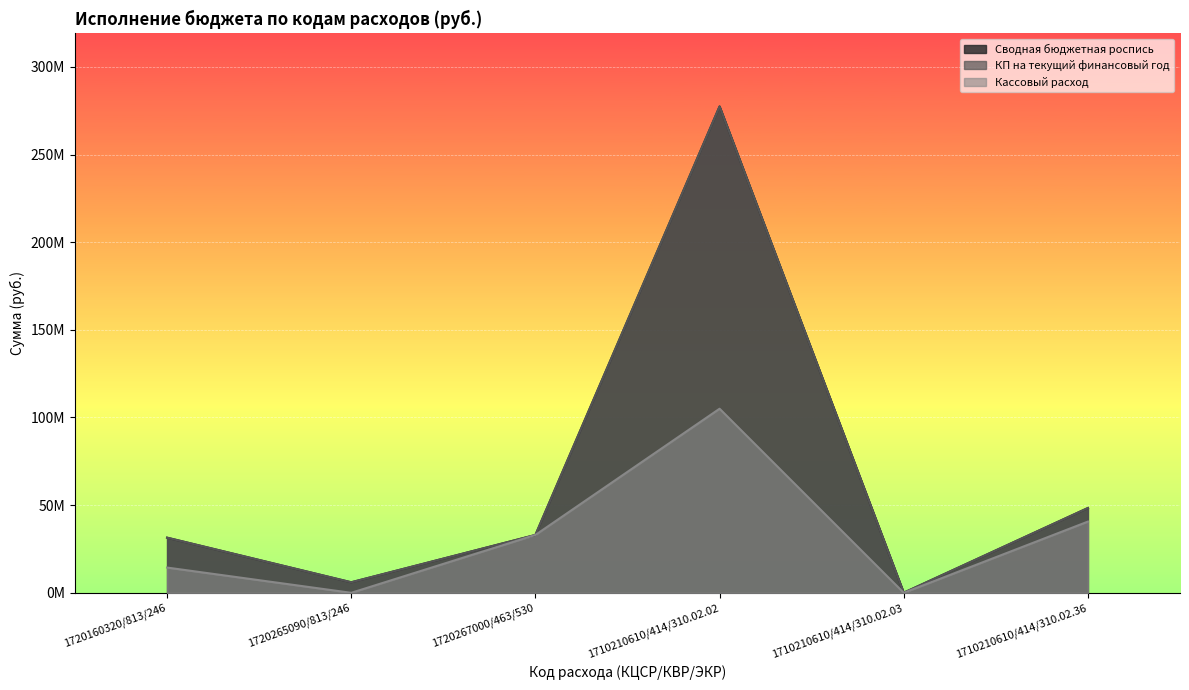

How many distinct data groups are displayed?

3